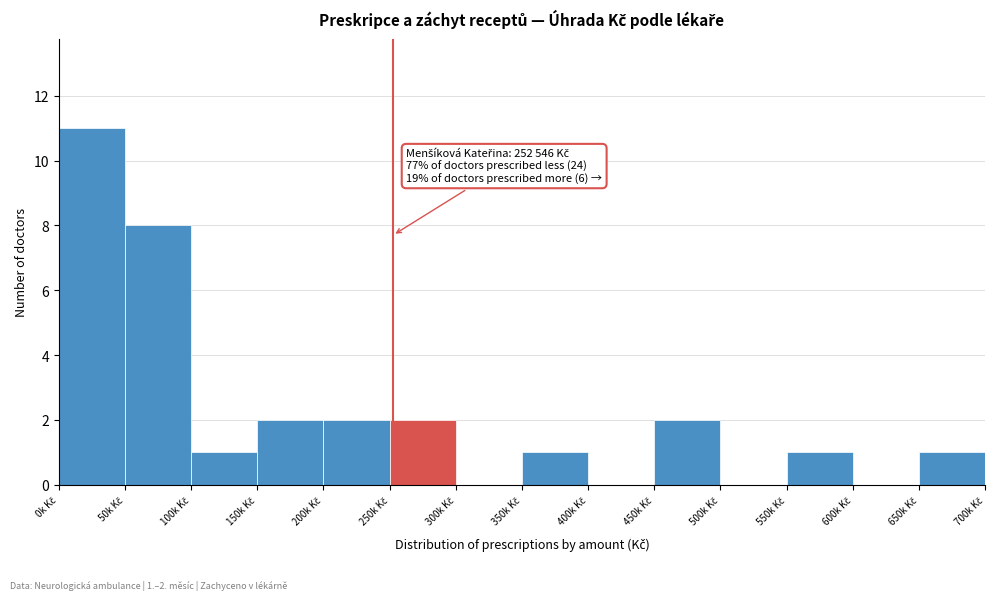

What is the greatest value displayed?

11